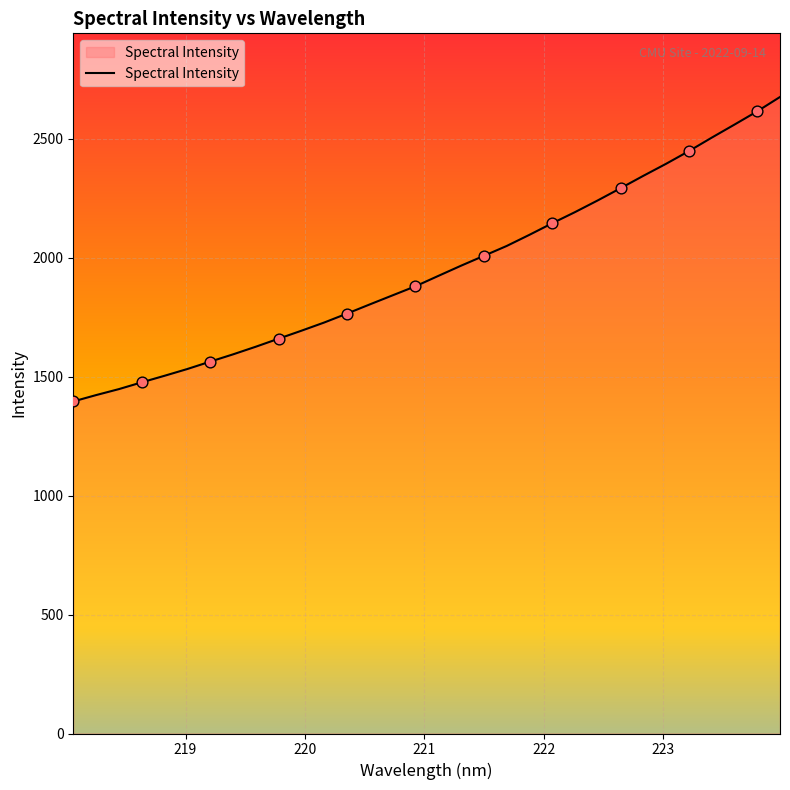

What is the maximum value shown in the chart?

2676.1